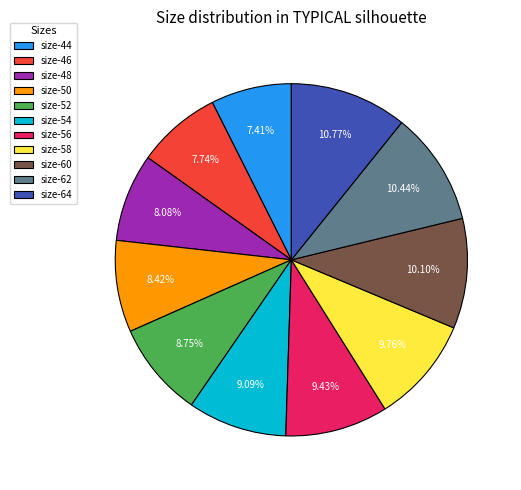

Does size-58 represent more than half of the total?

No